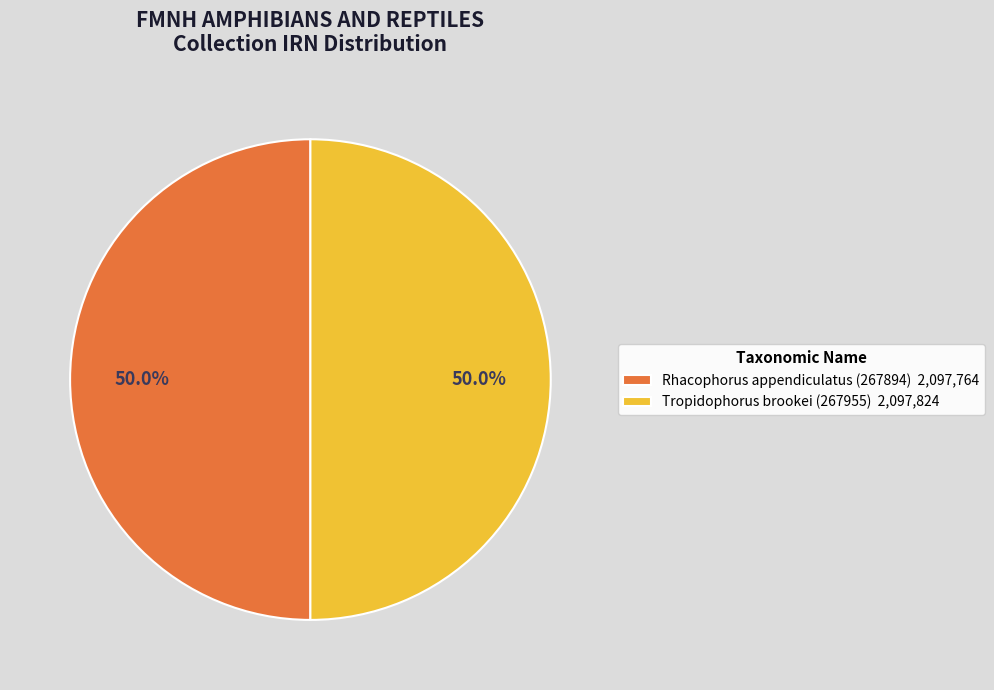

Is the sum of Rhacophorus appendiculatus (267894) 2,097,764 and Tropidophorus brookei (267955) 2,097,824 greater than half?

Yes